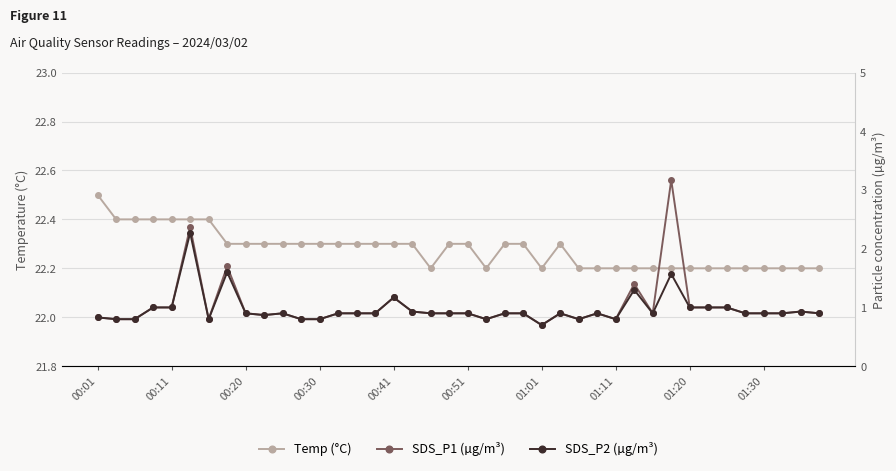

How many interior local peaks does the SDS_P2 (µg/m³) series have?

9